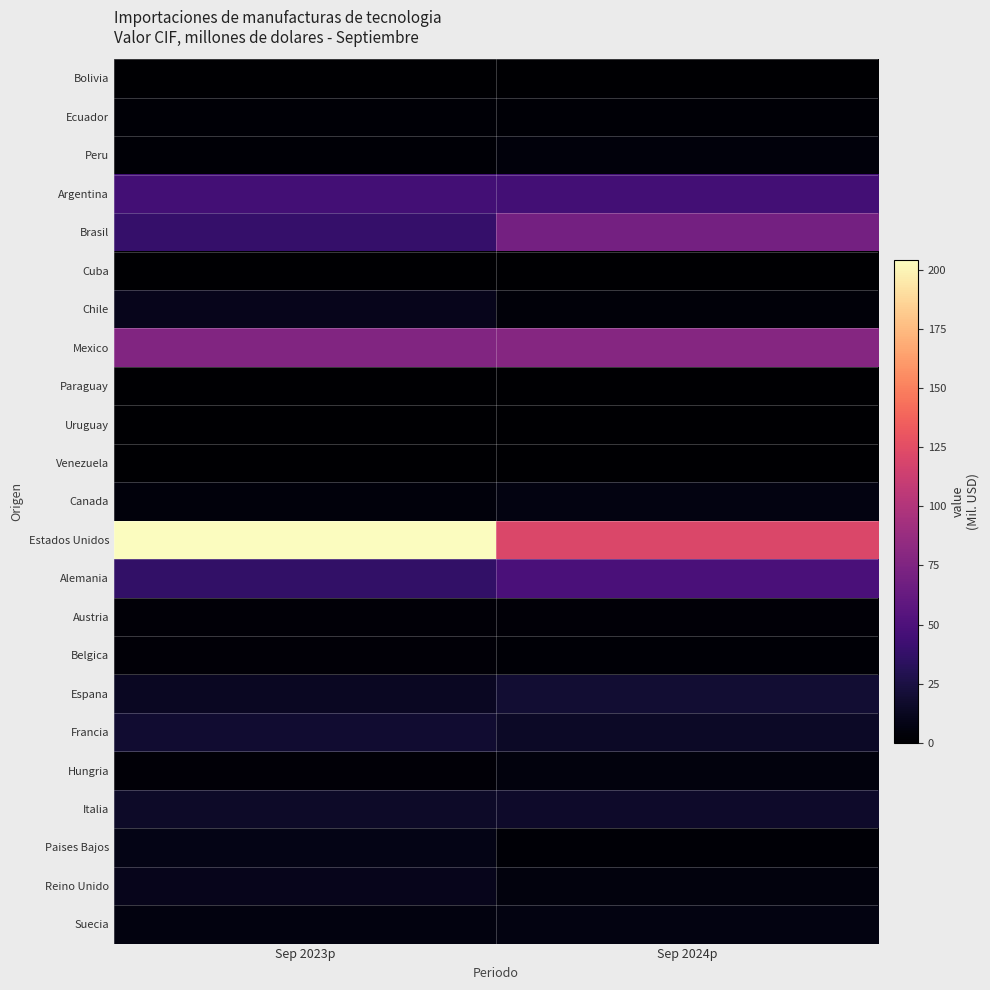

Between Sep 2023p and Sep 2024p, which is larger?

Sep 2023p